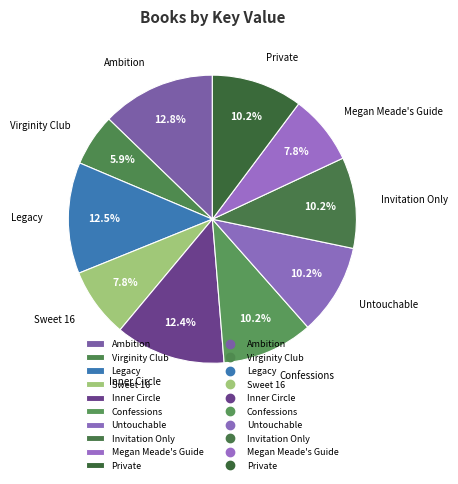

To the nearest percent, what percentage of the pie is Invitation Only?

10%